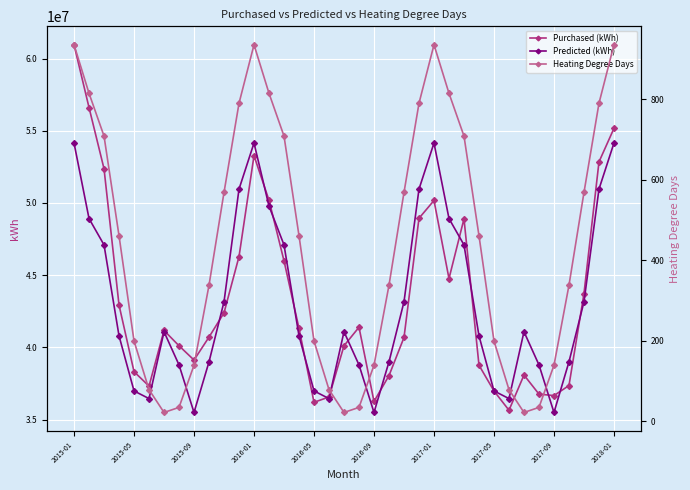

Which series has the largest range (max minus min)?

Purchased (kWh)